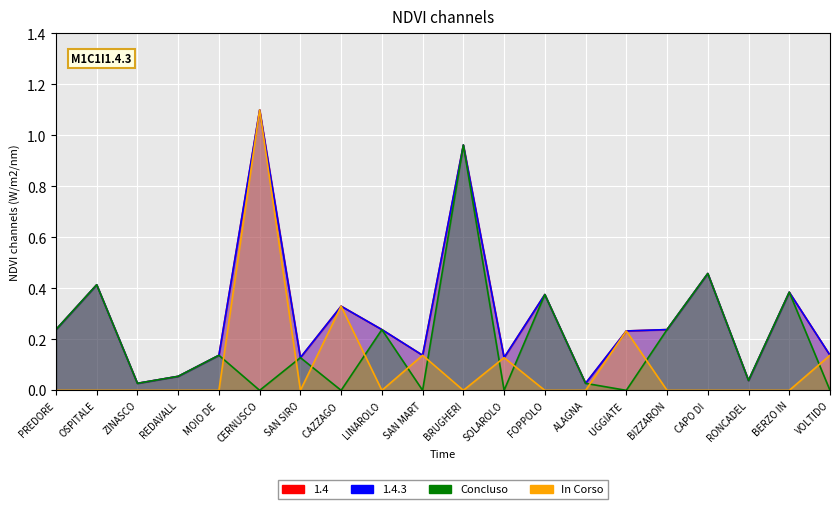

What is the sum of the Concluso values at RONCADEL and LINAROLO?

0.3